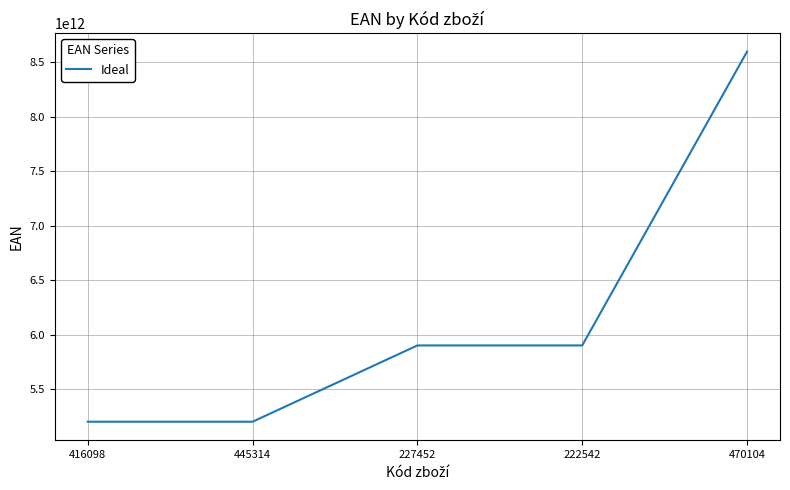

The value at 416098 is 5201314113928. True or false?

True